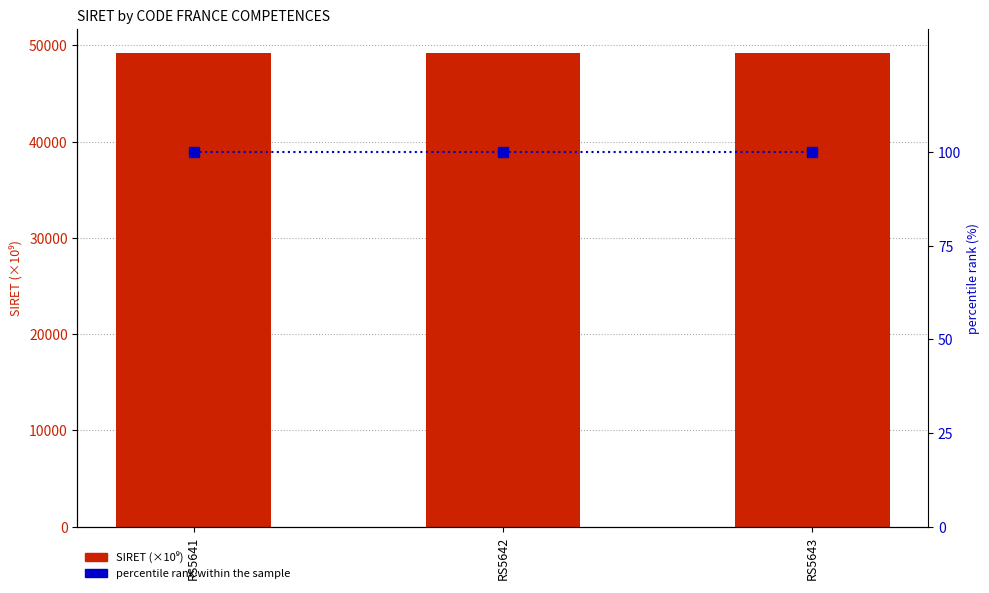

What is the total value across all series at RS5641?

49348.4